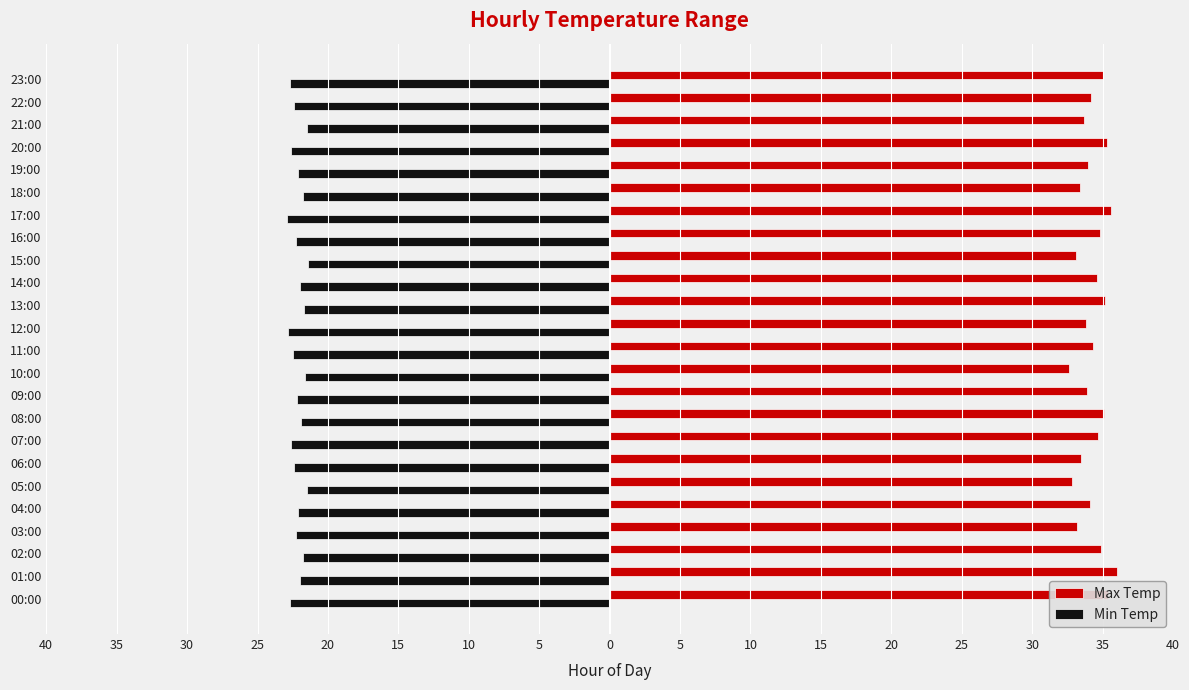

What are all the series names shown in the legend?

Max Temp, Min Temp